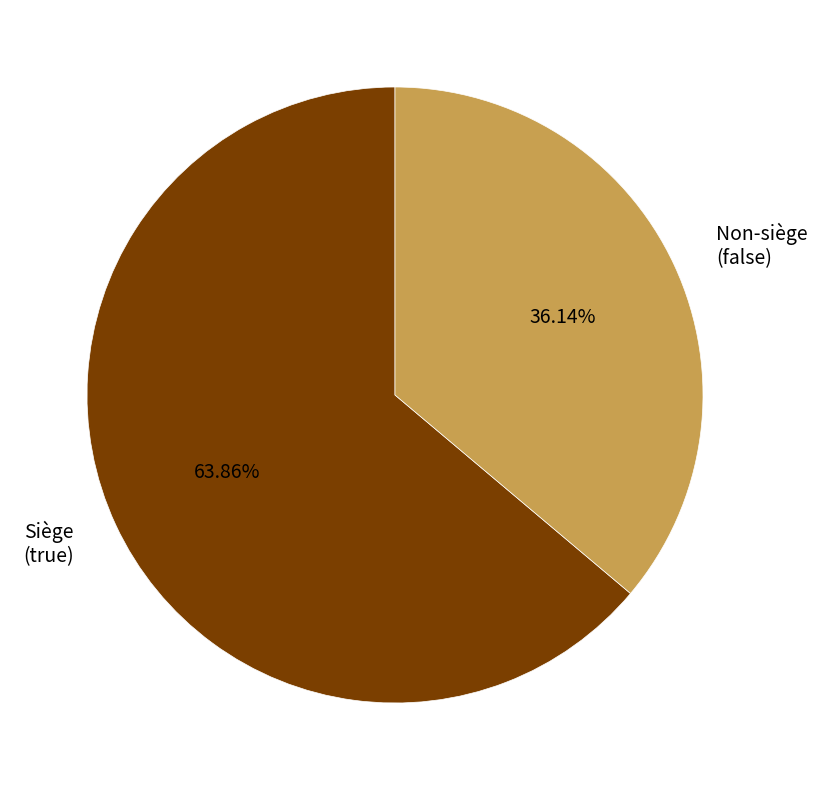

Which slice is the smallest?

Non-siège (false)